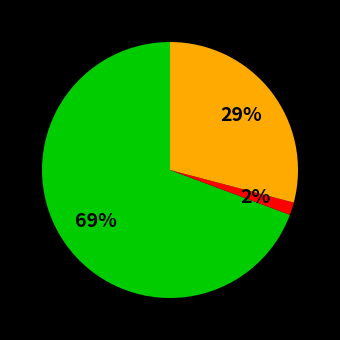

To the nearest percent, what is the average slice percentage?

33%